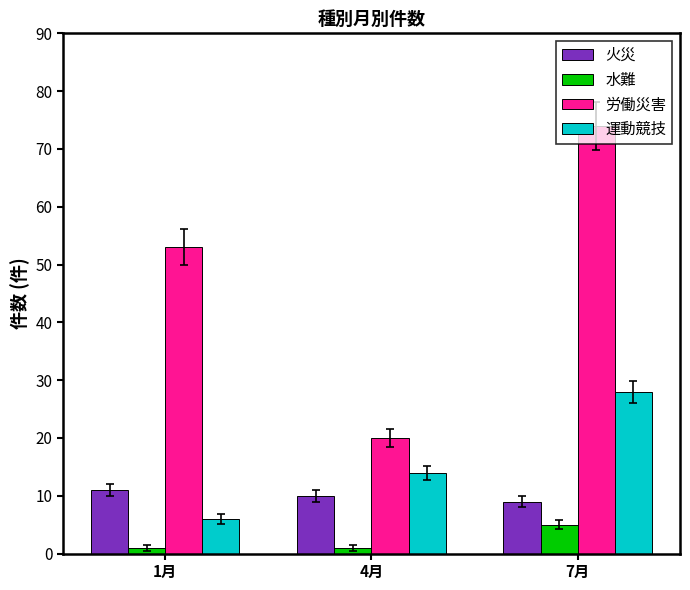

What is the difference between the 火災 values at 1月 and 7月?

2